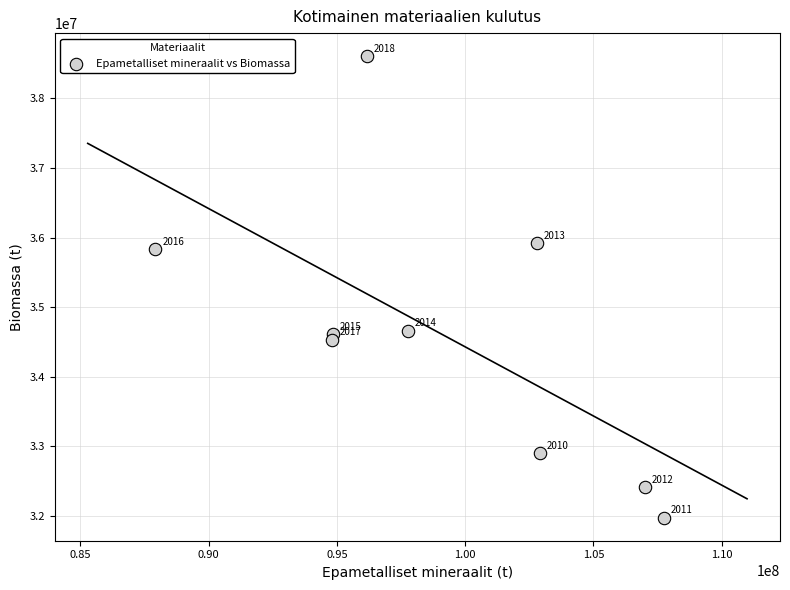

What Y value in the scatter plot is closest to 35291527?

35836373